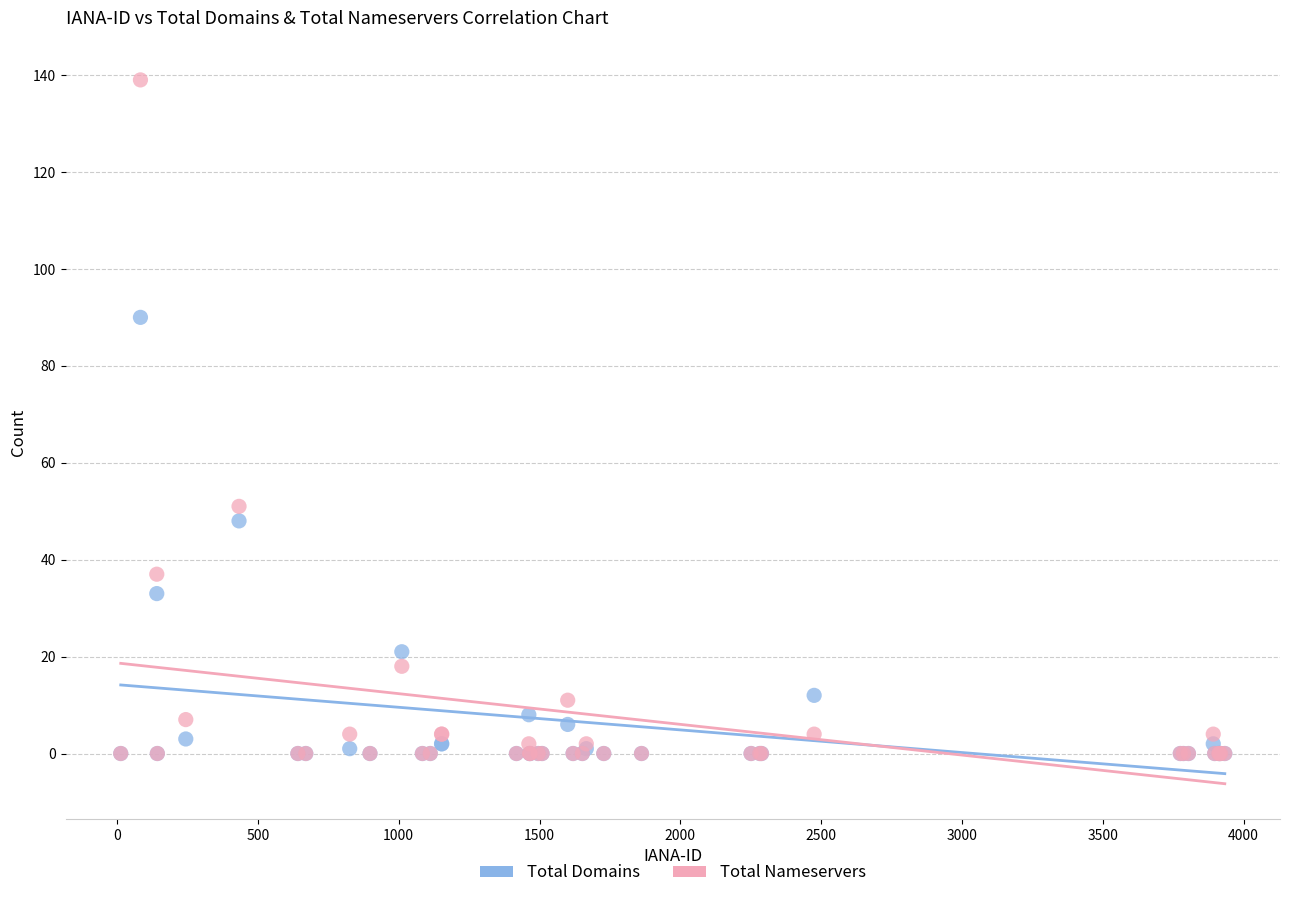

Across all series, what Y value is closest to 69?

51